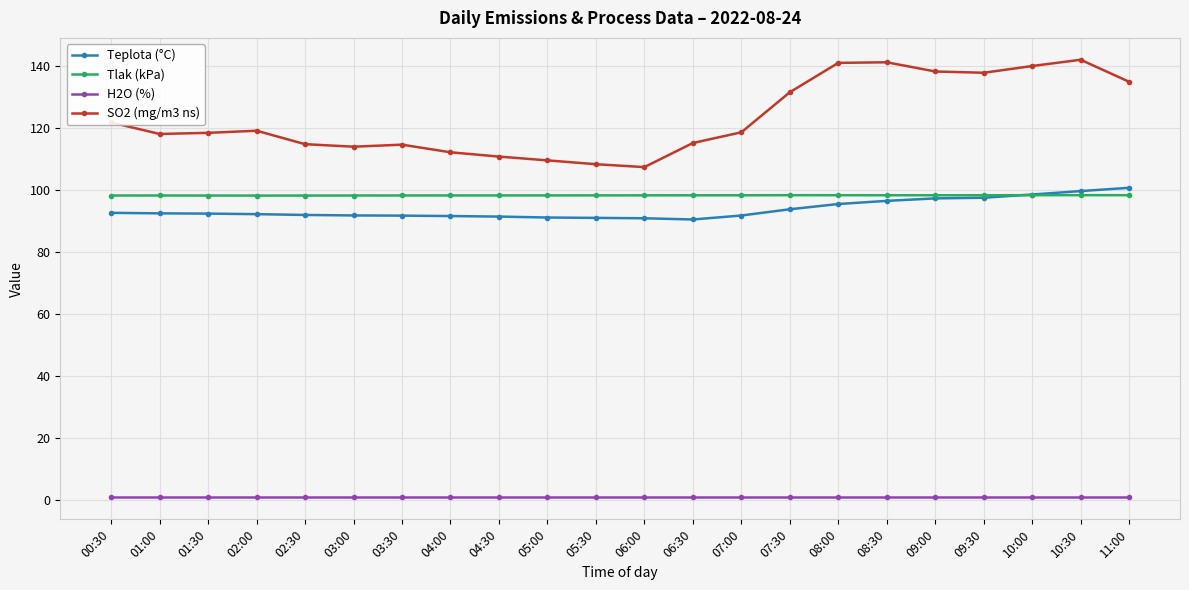

Which series has the largest range (max minus min)?

SO2 (mg/m3 ns)